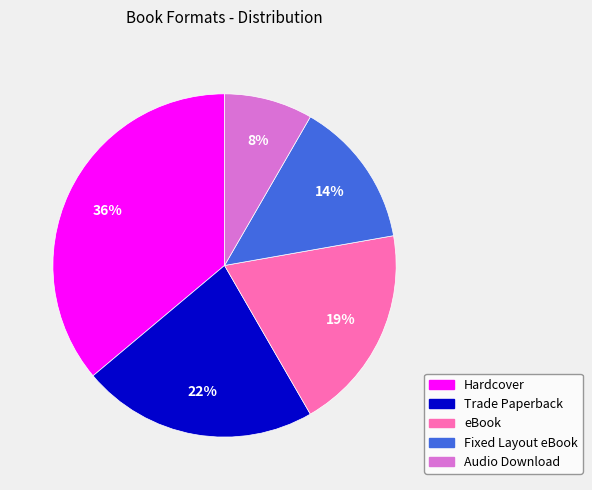

What is the ratio of the value at Hardcover to the value at Trade Paperback?

1.6